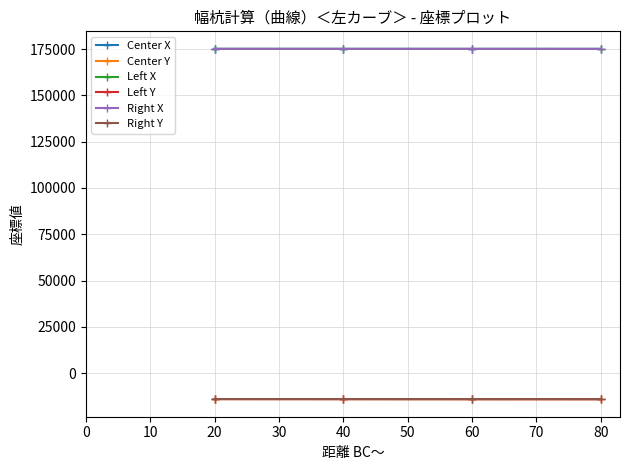

The value of Right X at 80 is 283375.9. True or false?

False